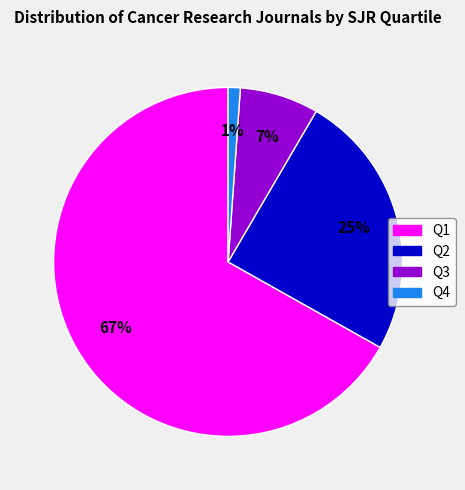

Is there any slice that represents more than half of the pie?

Yes